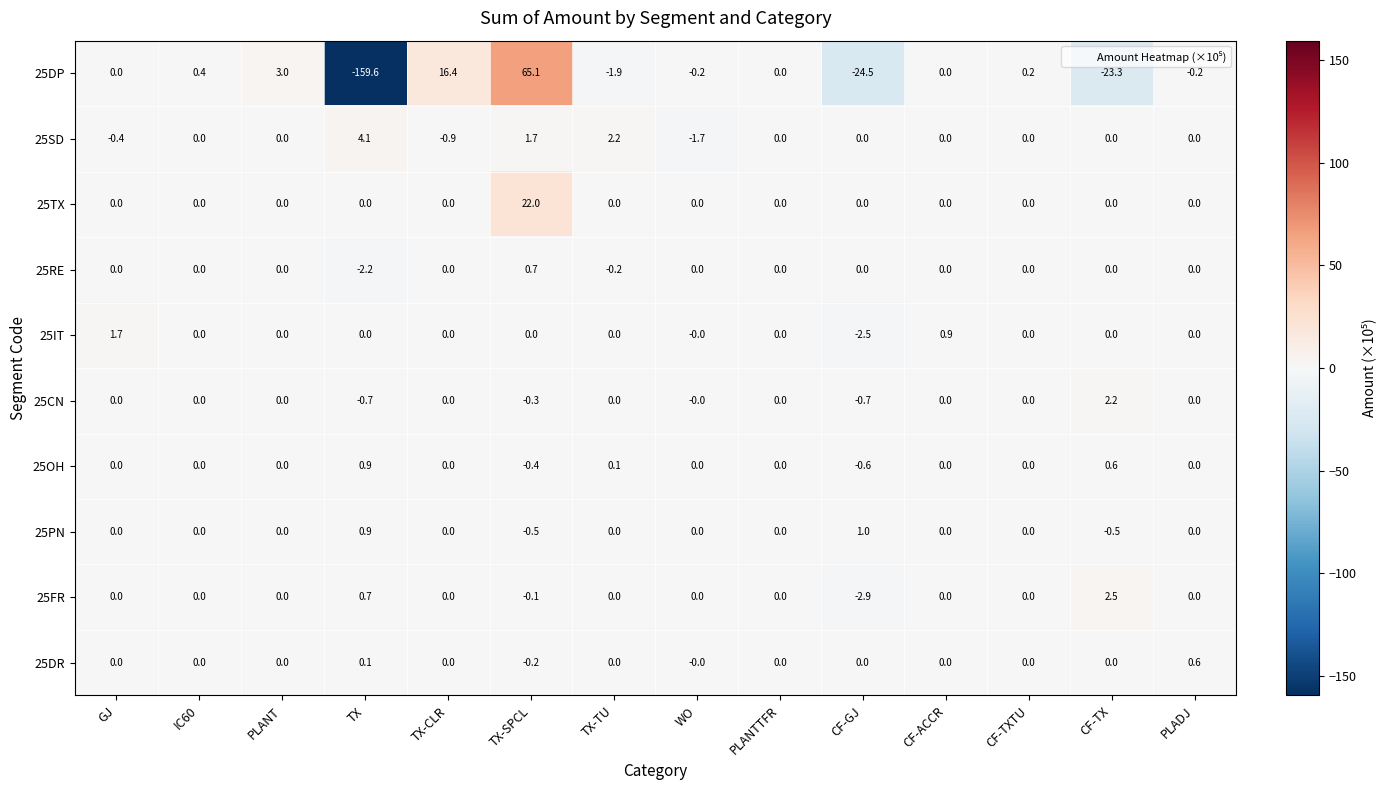

What is the total value across all series at CF-ACCR?

0.9